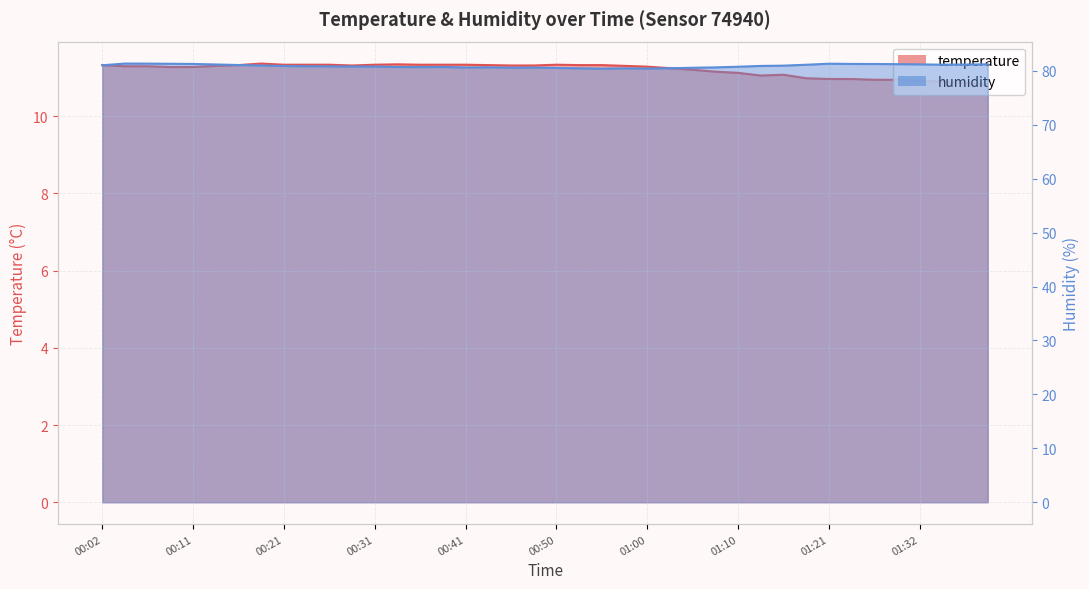

What is the maximum value for temperature?

11.4